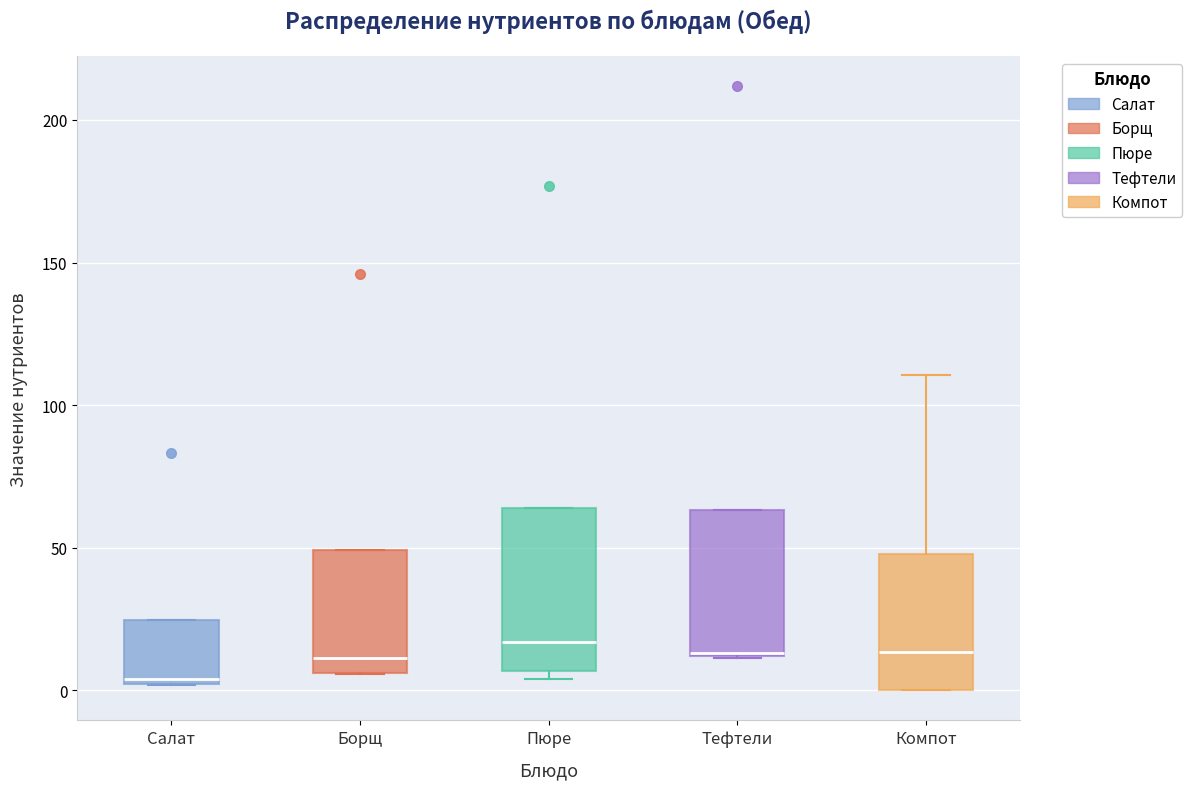

Where is the upper edge of the box for Пюре on the y-axis? The values are not printed on the chart, so give them approximately, as read against the axis.

65